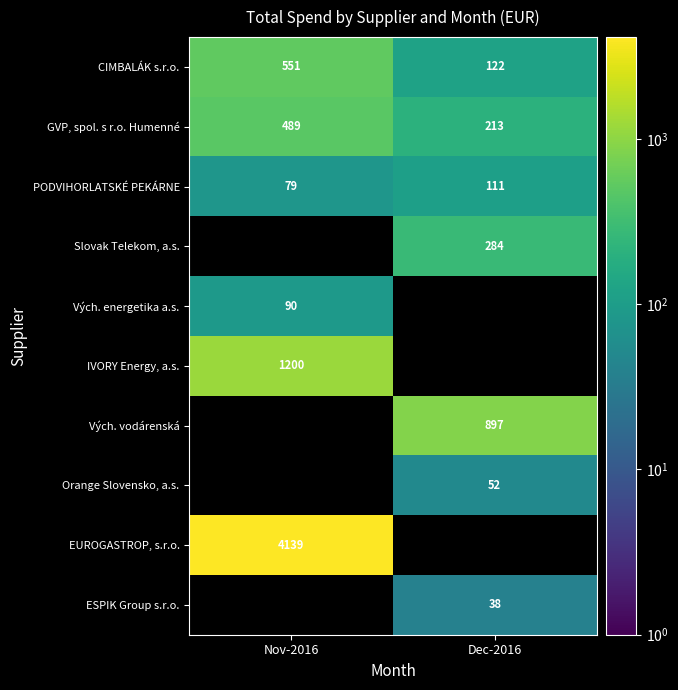

The Vých. vodárenská series shows 461.5 at Dec-2016. True or false?

False